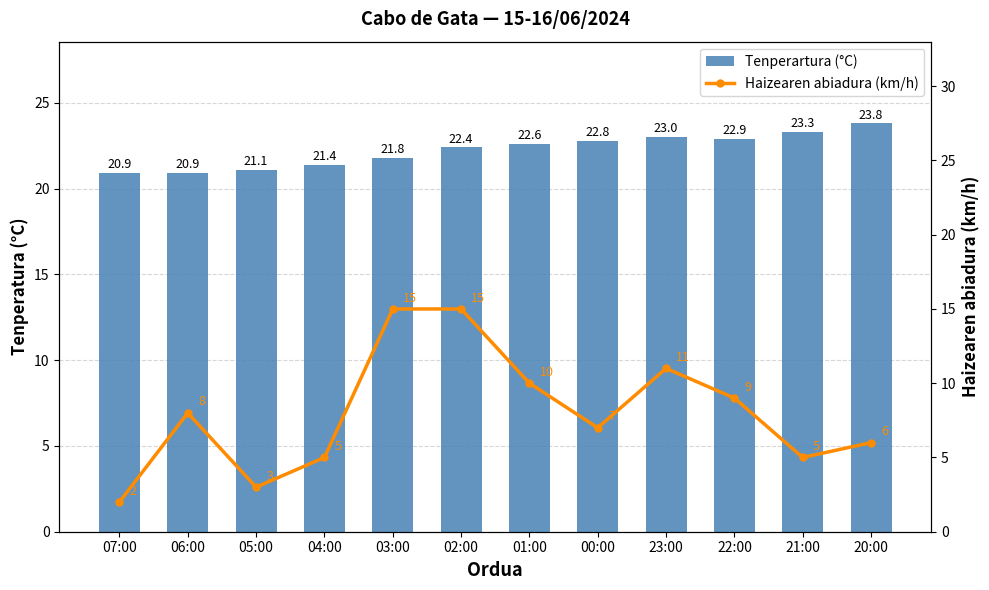

True or false: Haizearen abiadura (km/h) has a value of 10.0 at 01:00.

True